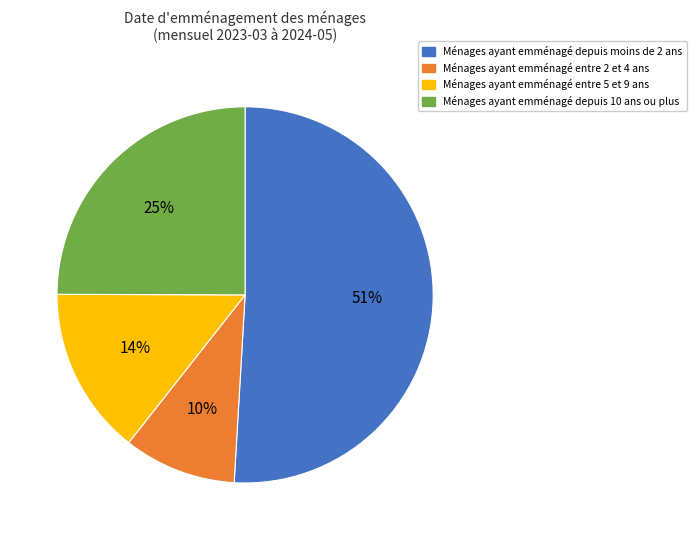

To the nearest percent, what is the average slice percentage?

25%